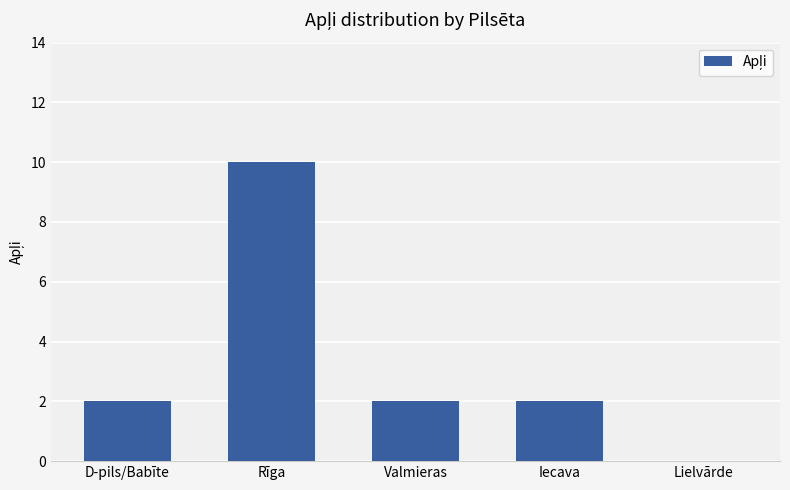

What is the change in value from Rīga to Lielvārde?

-10